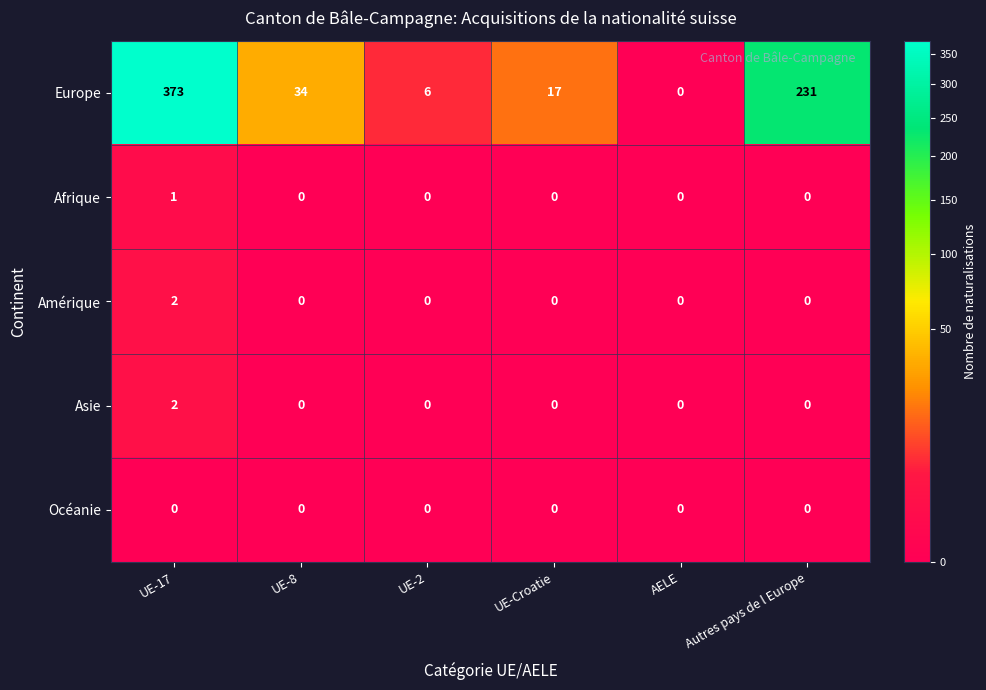

What is the average value of the Europe series?

110